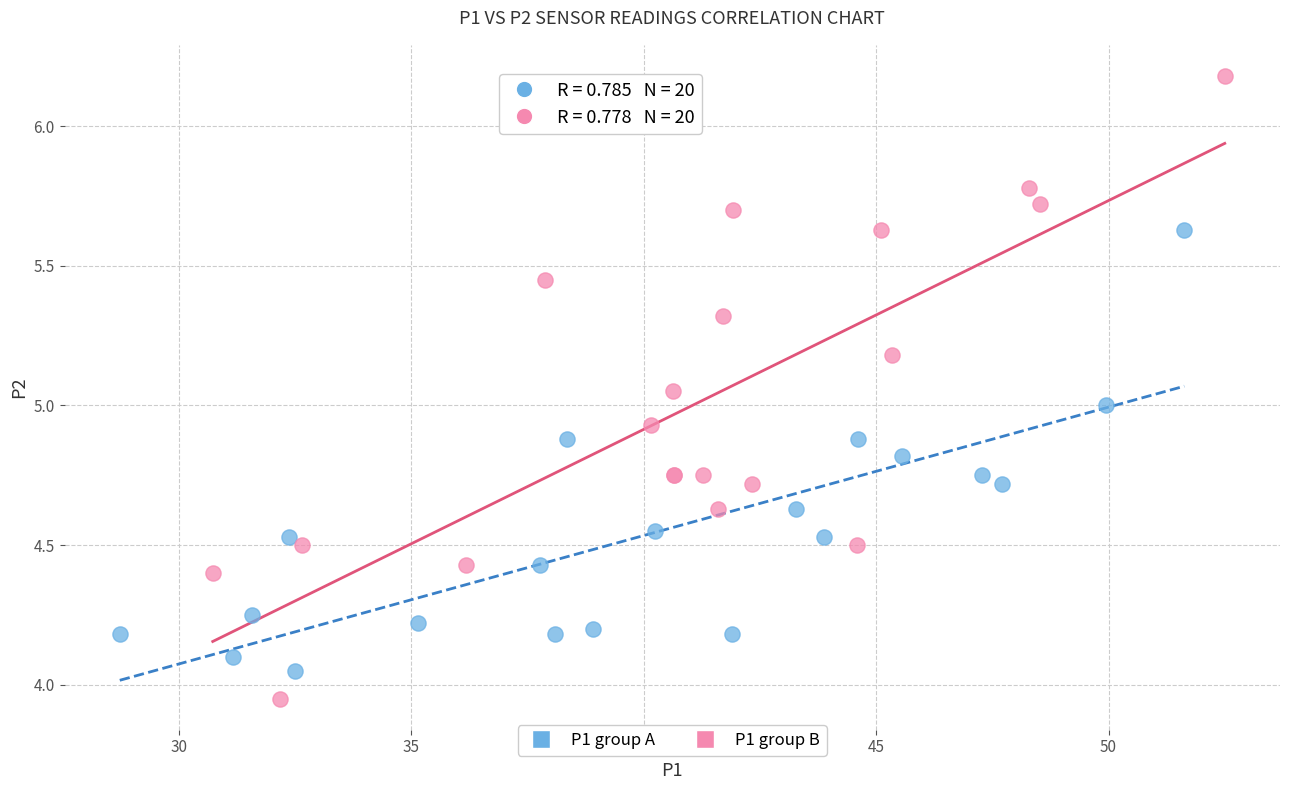

Which series contains the lowest Y value?

P1 group B